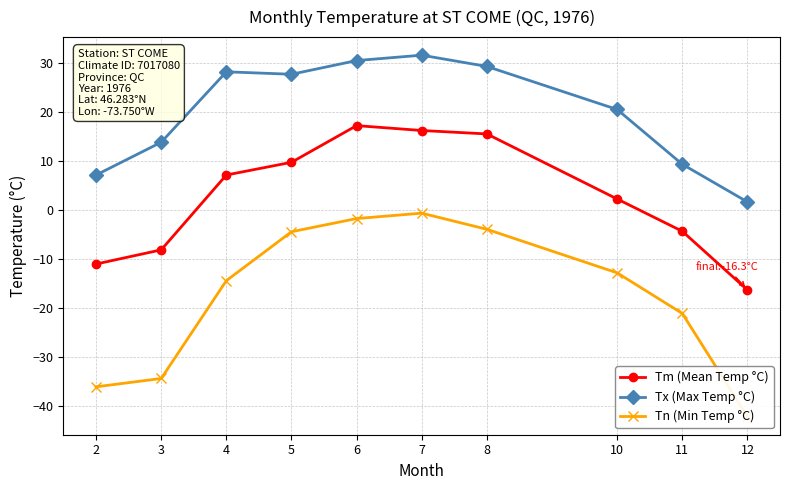

Reading right to left, what are all the values shown in this chart?

Tm (Mean Temp °C): -16.3	-4.3	2.3	15.6	16.3	17.3	9.8	7.2	-8.1	-11.0
Tx (Max Temp °C): 1.7	9.4	20.6	29.4	31.7	30.6	27.8	28.3	13.9	7.2
Tn (Min Temp °C): -42.2	-21.1	-12.8	-3.9	-0.6	-1.7	-4.4	-14.4	-34.4	-36.1